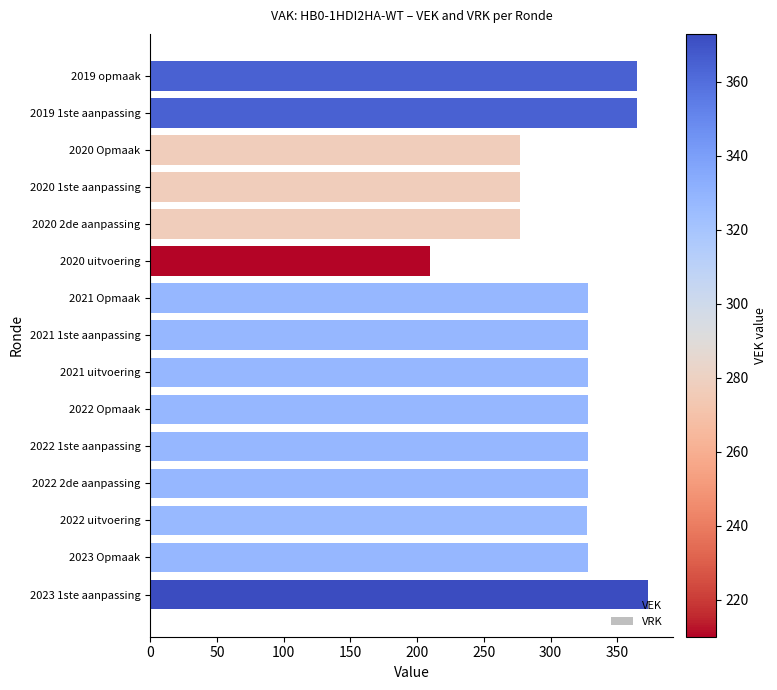

What is the sum of the values at 2019 opmaak and 2023 1ste aanpassing?

738